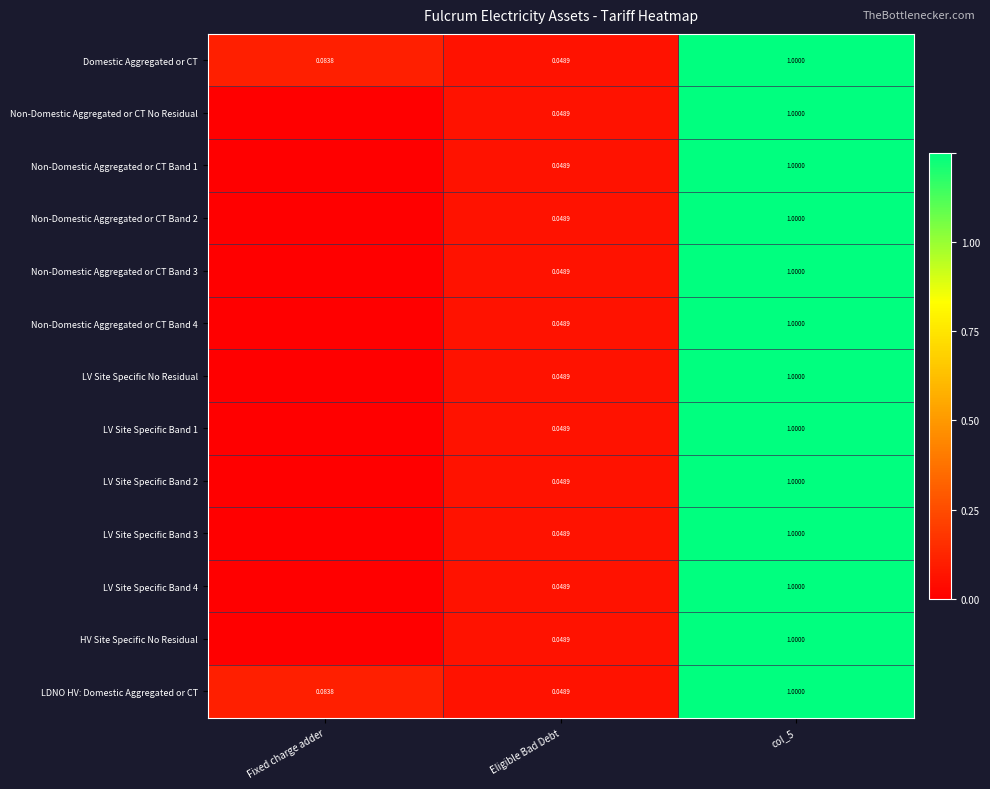

At which label is Domestic Aggregated or CT closest to 0?

Eligible Bad Debt